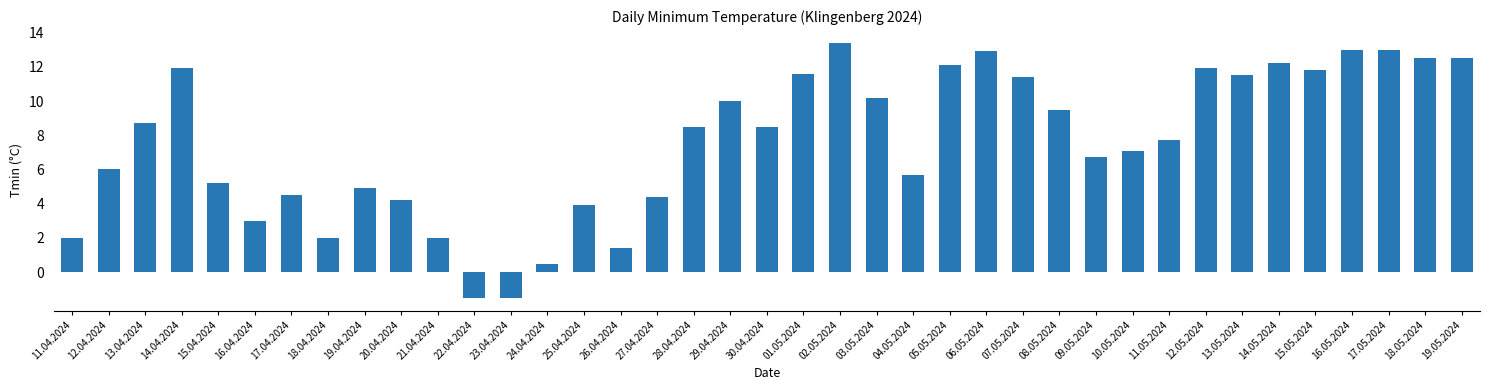

What value does the data have at 18.05.2024?

12.5